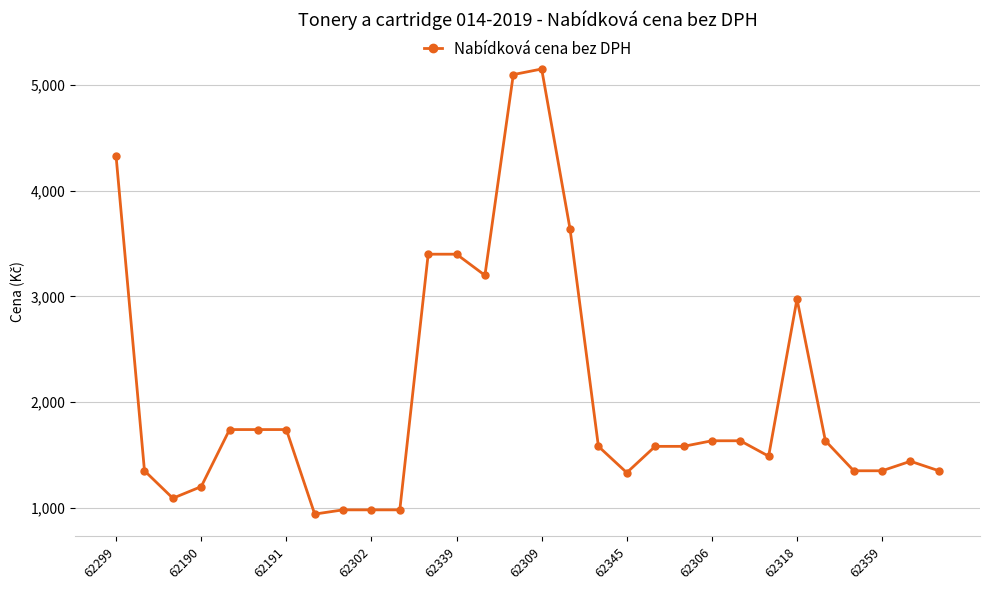

True or false: the data has more than 0 interior local peaks.

True